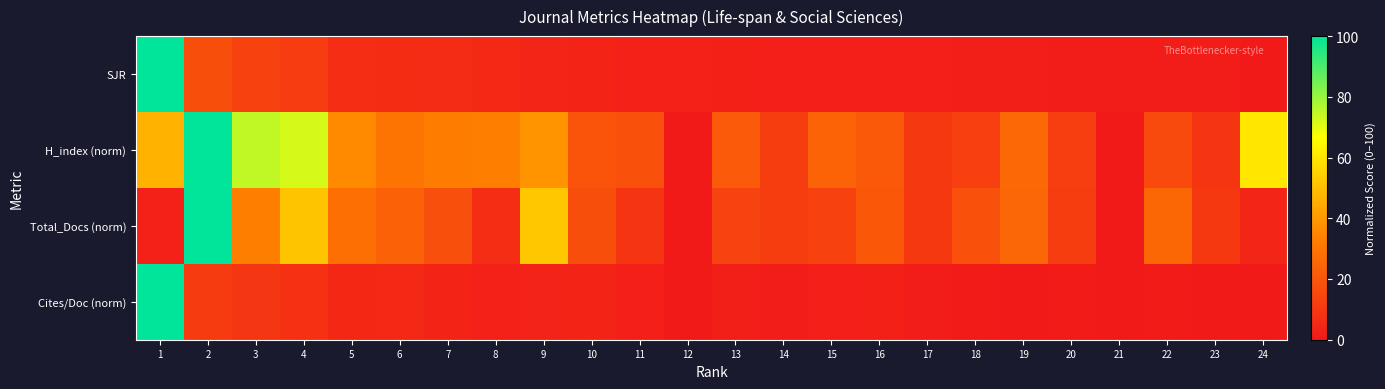

At how many categories does at least one series exceed 4?

22